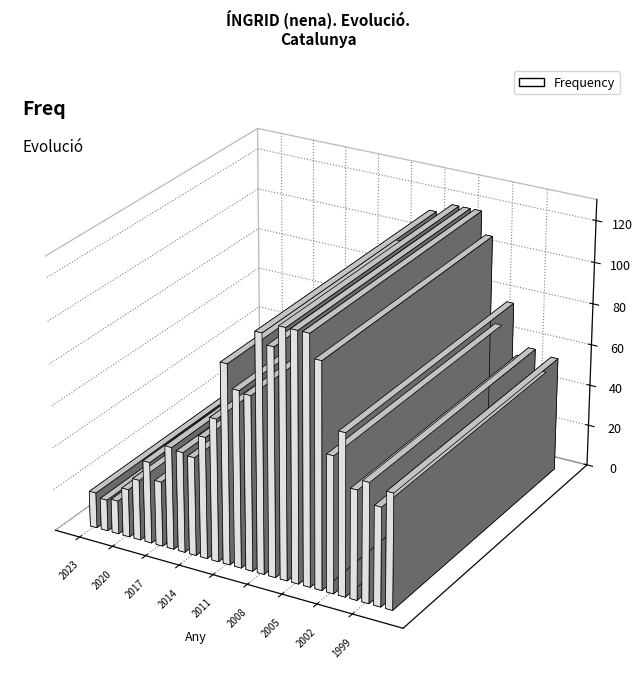

Reading left to right, extract all data points from this chart.

17	15	16	23	29	39	31	49	48	47	58	68	95	84	83	113	108	118	118	118	107	65	77	52	57	47	55